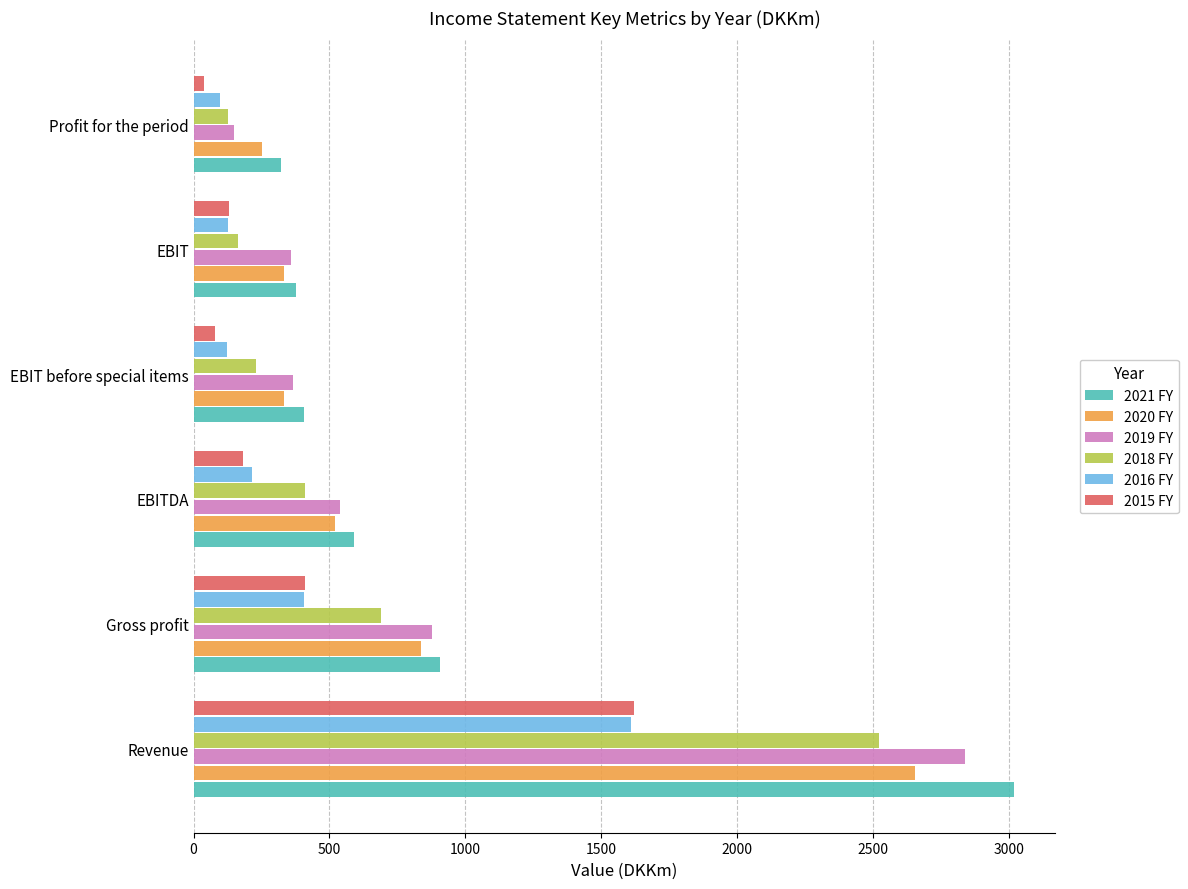

Is it true that 2016 FY equals 1610.6 at Revenue?

True